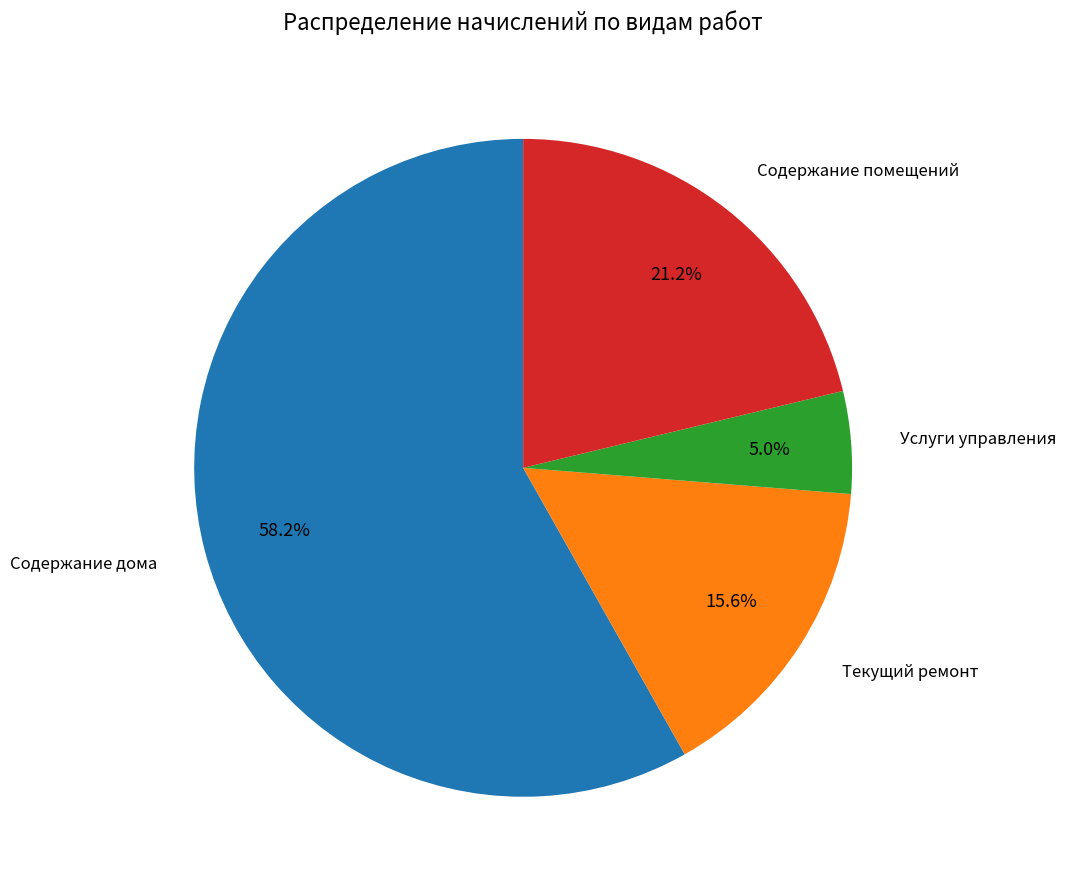

Is there a majority slice in this chart?

Yes